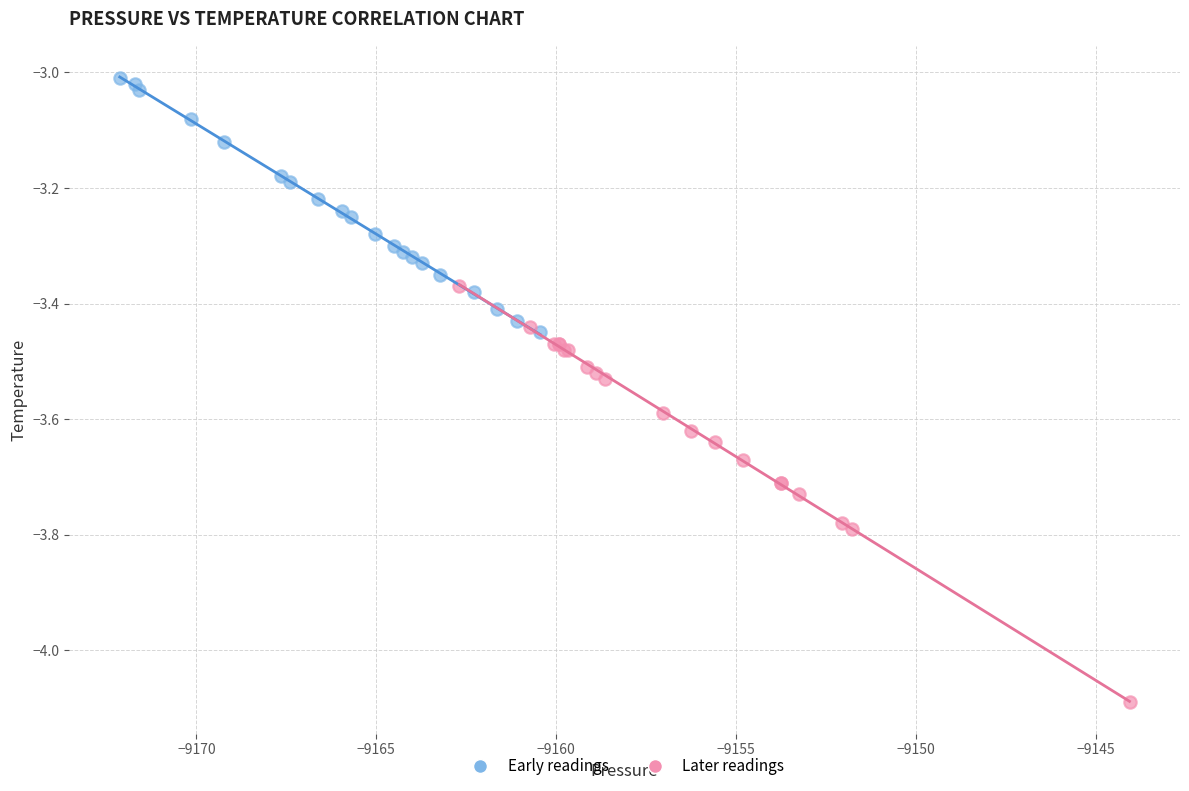

Which series contains the lowest Y value?

Later readings